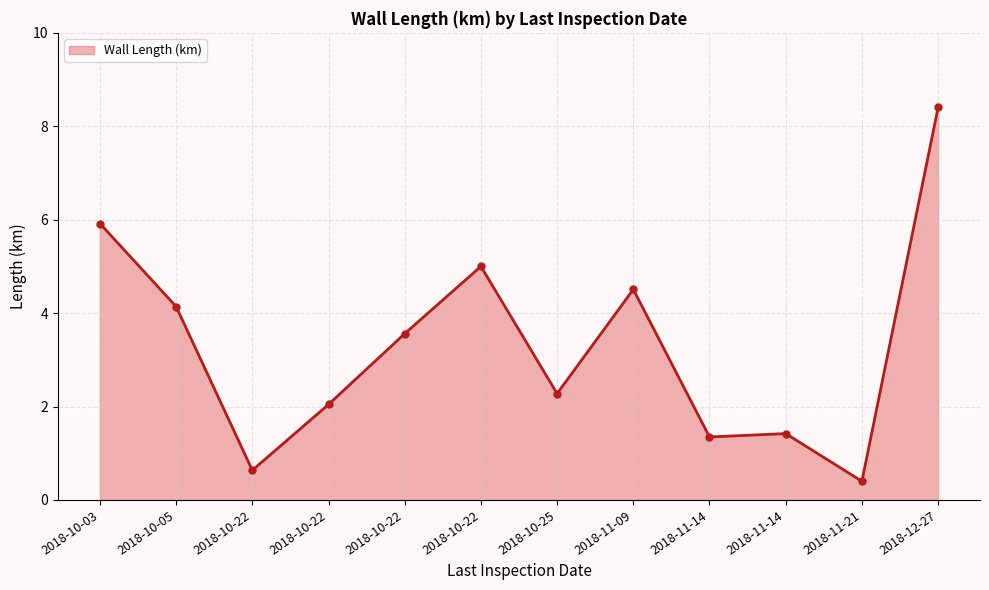

How many data points are less than 3?

6